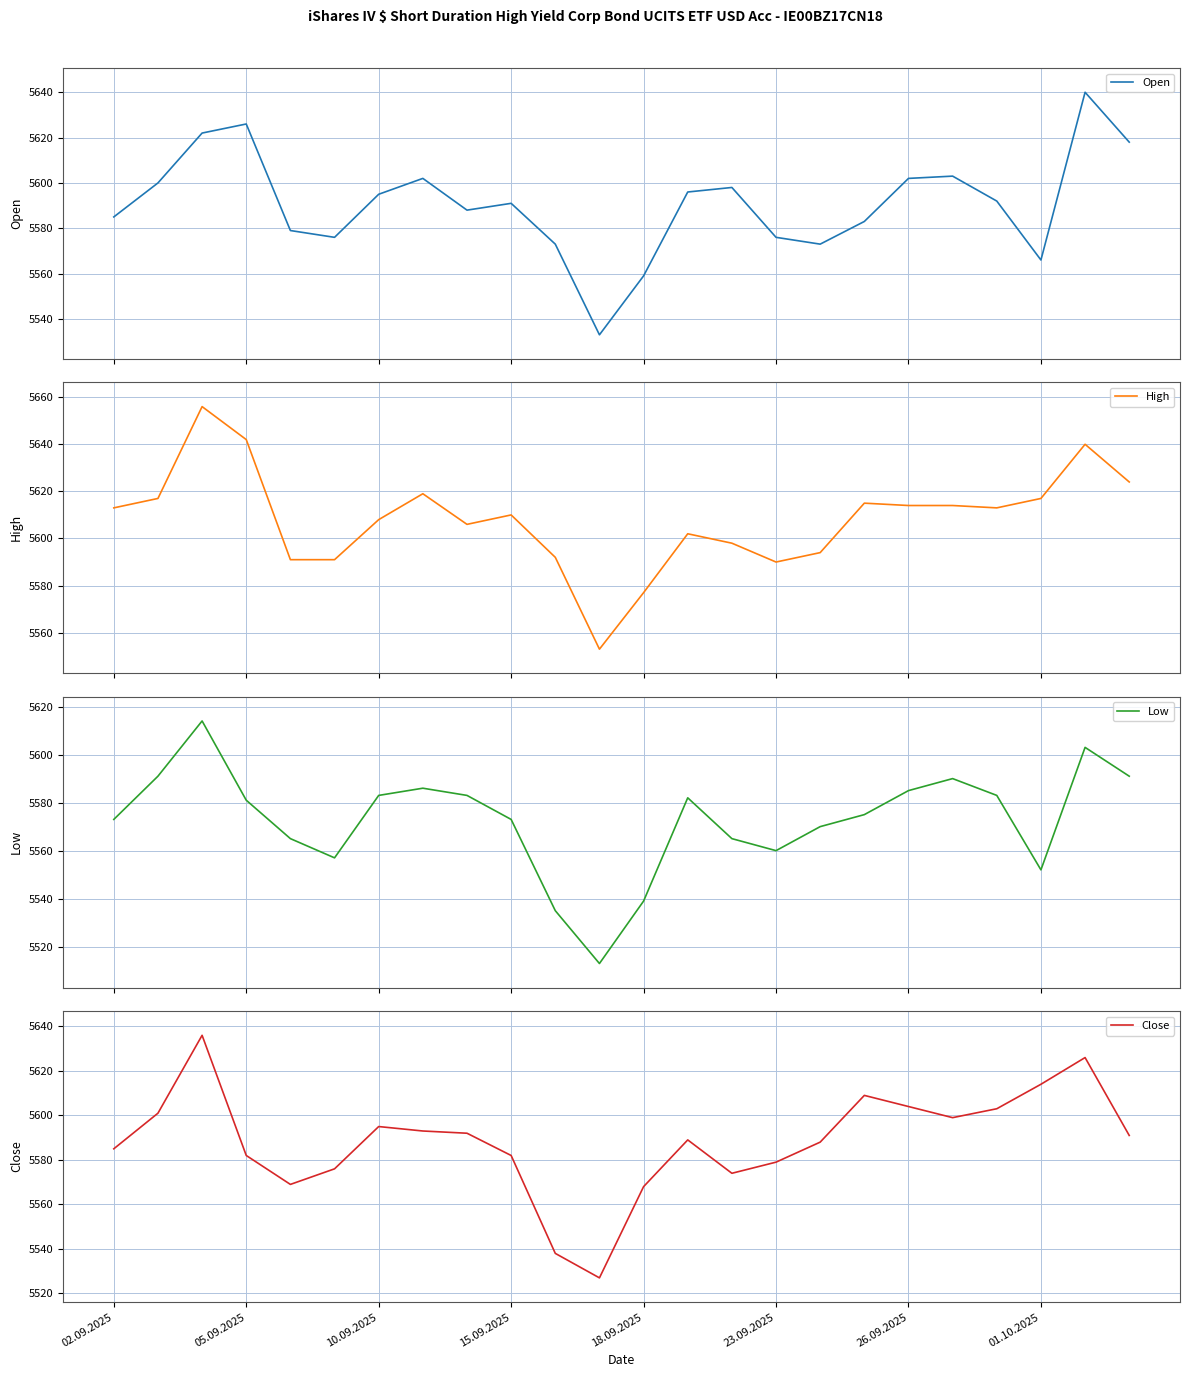

True or false: Low has more than 1 points higher than both neighbors.

True